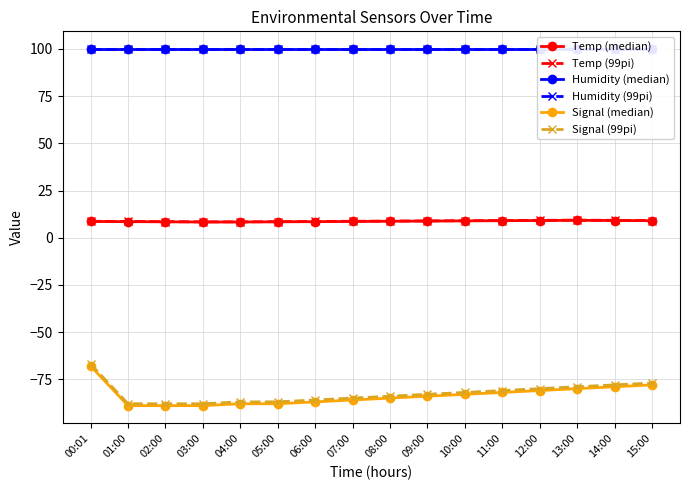

Reading left to right, list all the values displayed in this chart.

Temp (median): 8.6	8.5	8.4	8.3	8.3	8.4	8.5	8.6	8.7	8.8	8.9	9.0	9.1	9.2	9.1	9.0
Temp (99pi): 8.7	8.6	8.5	8.4	8.4	8.5	8.6	8.7	8.8	8.9	9.0	9.1	9.2	9.3	9.2	9.1
Humidity (median): 99.9	99.9	99.9	99.9	99.9	99.9	99.9	99.9	99.9	99.9	99.9	99.9	99.9	99.9	99.9	99.9
Humidity (99pi): 99.9	99.9	99.9	99.9	99.9	99.9	99.9	99.9	99.9	99.9	99.9	99.9	99.9	99.9	99.9	99.9
Signal (median): -68.0	-89.0	-89.0	-89.0	-88.0	-88.0	-87.0	-86.0	-85.0	-84.0	-83.0	-82.0	-81.0	-80.0	-79.0	-78.0
Signal (99pi): -67.0	-88.0	-88.0	-88.0	-87.0	-87.0	-86.0	-85.0	-84.0	-83.0	-82.0	-81.0	-80.0	-79.0	-78.0	-77.0